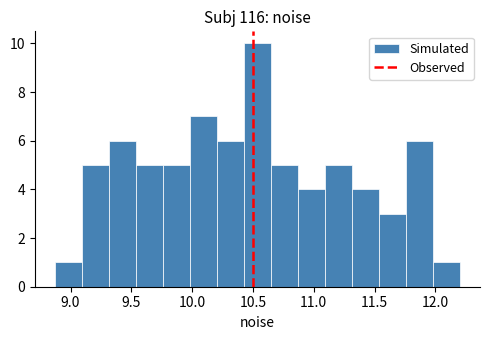

Reading left to right, list every bar in this chart as the range it spans on the x-axis followed by its height. Neither the bar edges nor the heights are printed on the chart, so give them approximately, as read against the axes.

8.90 to 9.10: 1
9.10 to 9.30: 5
9.30 to 9.55: 6
9.55 to 9.75: 5
9.75 to 10.00: 5
10.00 to 10.20: 7
10.20 to 10.45: 6
10.45 to 10.65: 10
10.65 to 10.85: 5
10.85 to 11.10: 4
11.10 to 11.30: 5
11.30 to 11.55: 4
11.55 to 11.75: 3
11.75 to 12.00: 6
12.00 to 12.20: 1